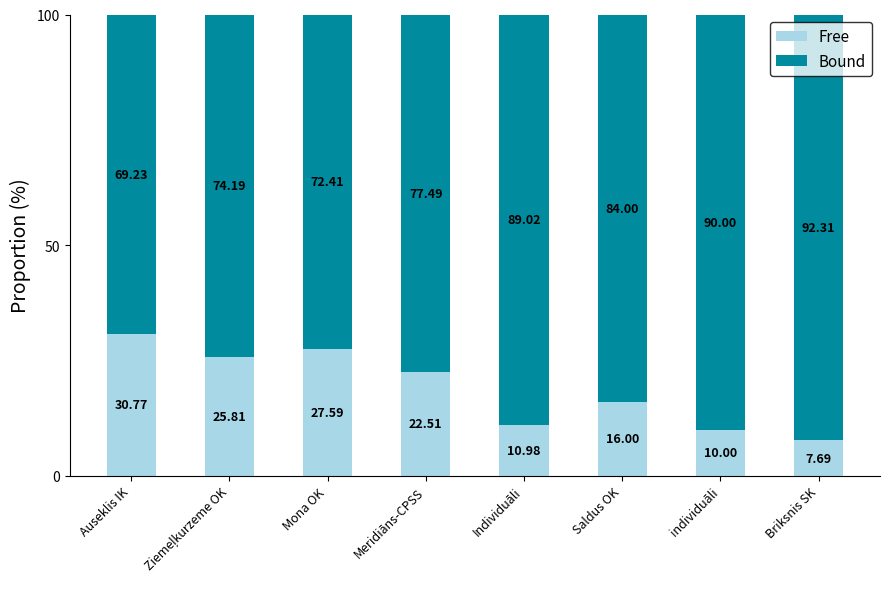

What is the difference between the Free values at individuāli and Mona OK?

17.6